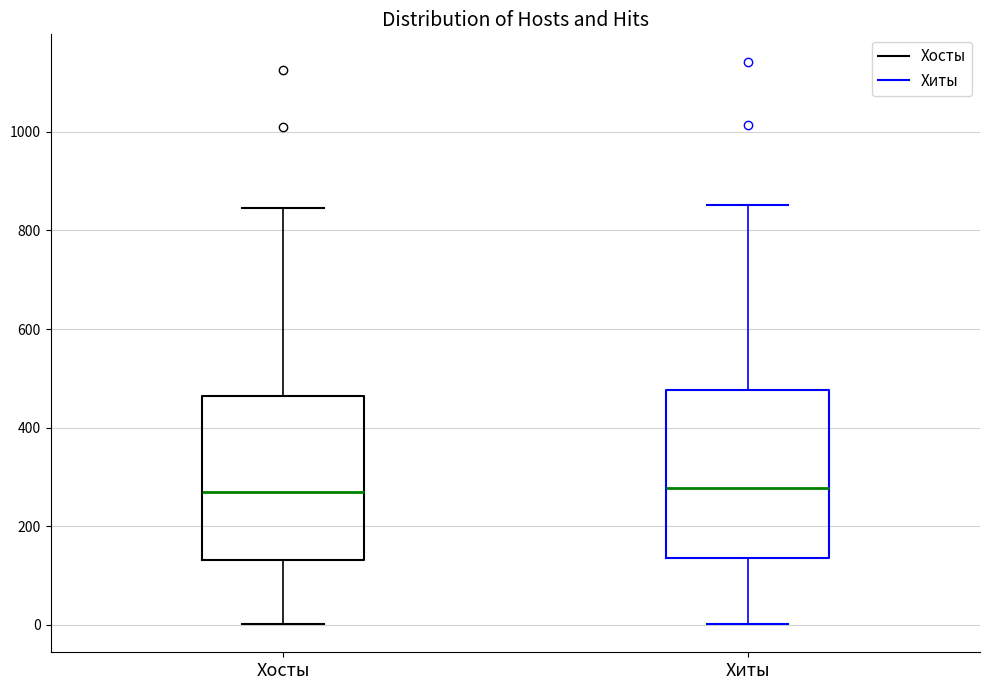

Where does the upper whisker of the box for Хосты end on the y-axis? The values are not printed on the chart, so give them approximately, as read against the axis.

840